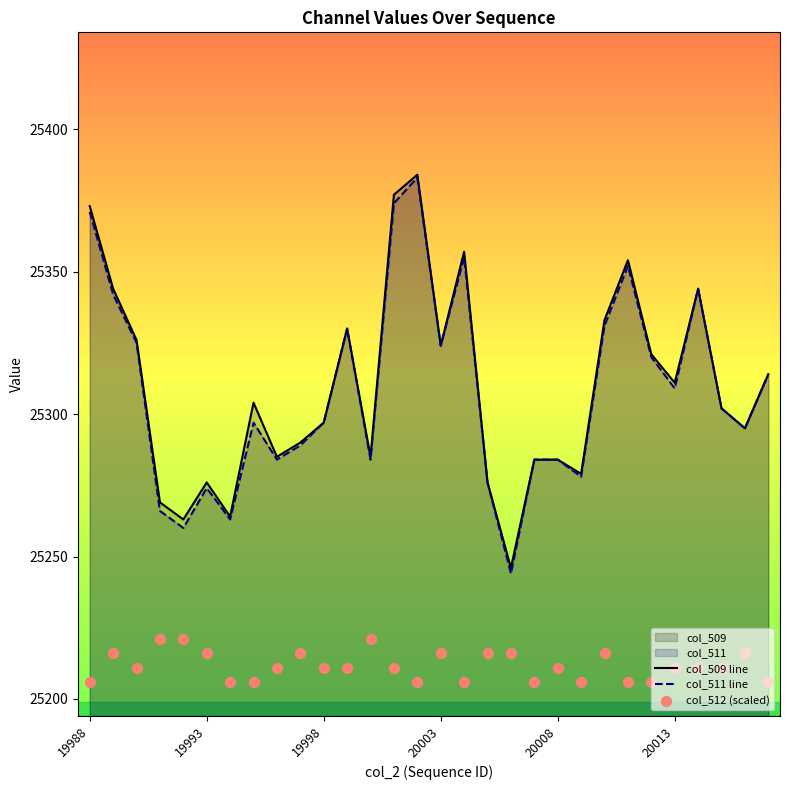

Which series has the widest spread of Y values?

col_511 line